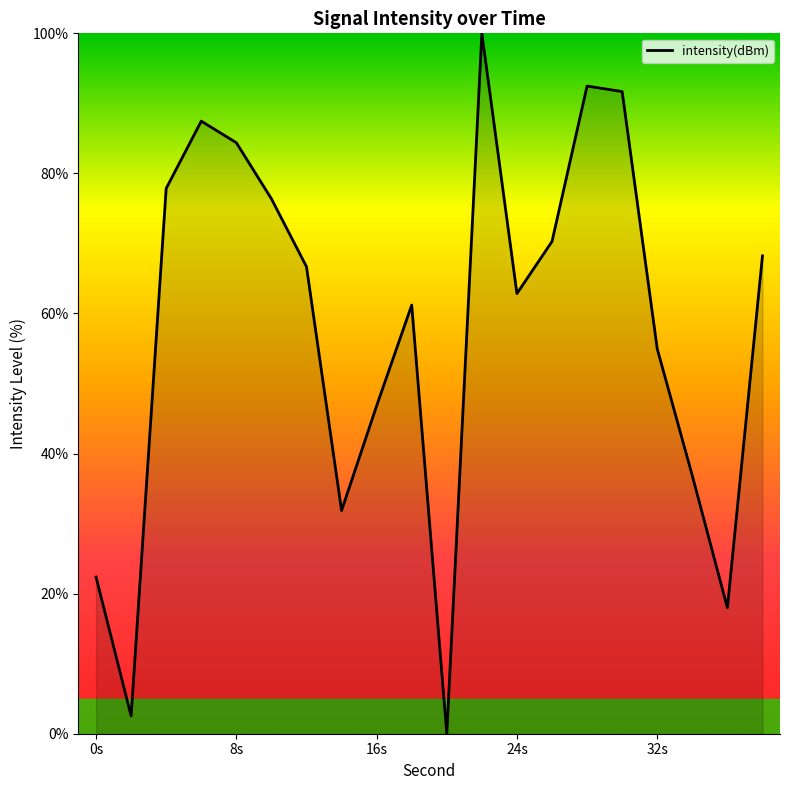

Count the number of data series in this chart.

1